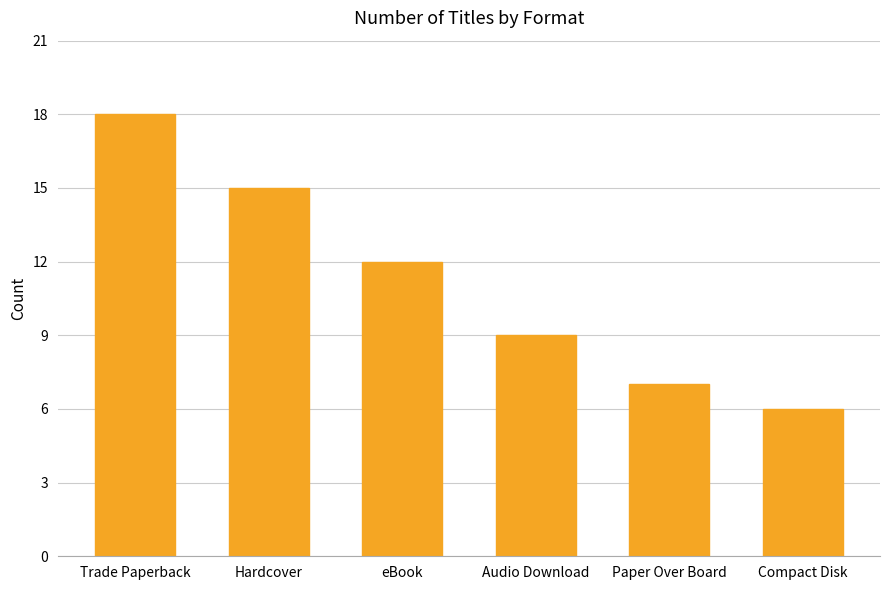

List the labels in order of value, largest first.

Trade Paperback, Hardcover, eBook, Audio Download, Paper Over Board, Compact Disk